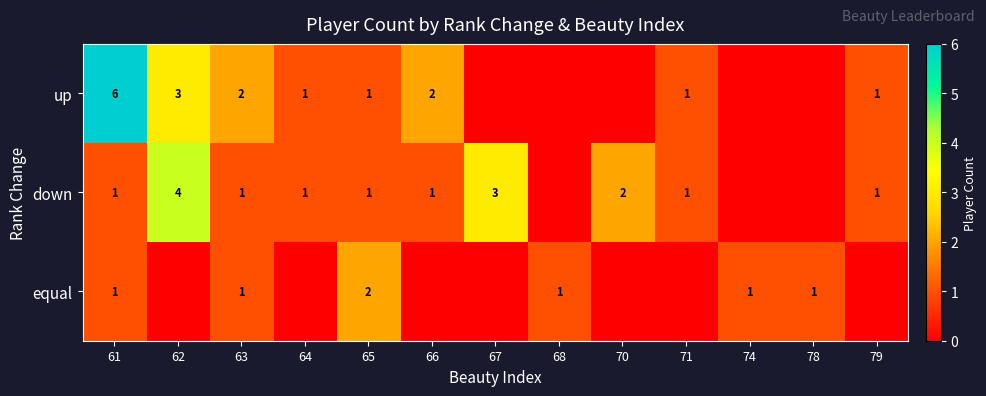

How many data points does each series have?

13